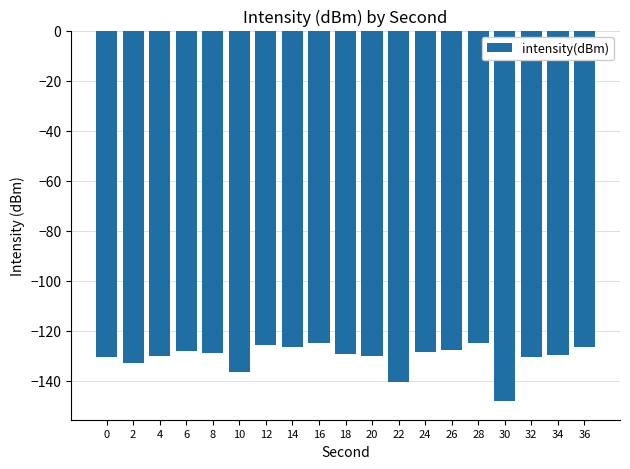

Does the chart contain any negative values?

Yes